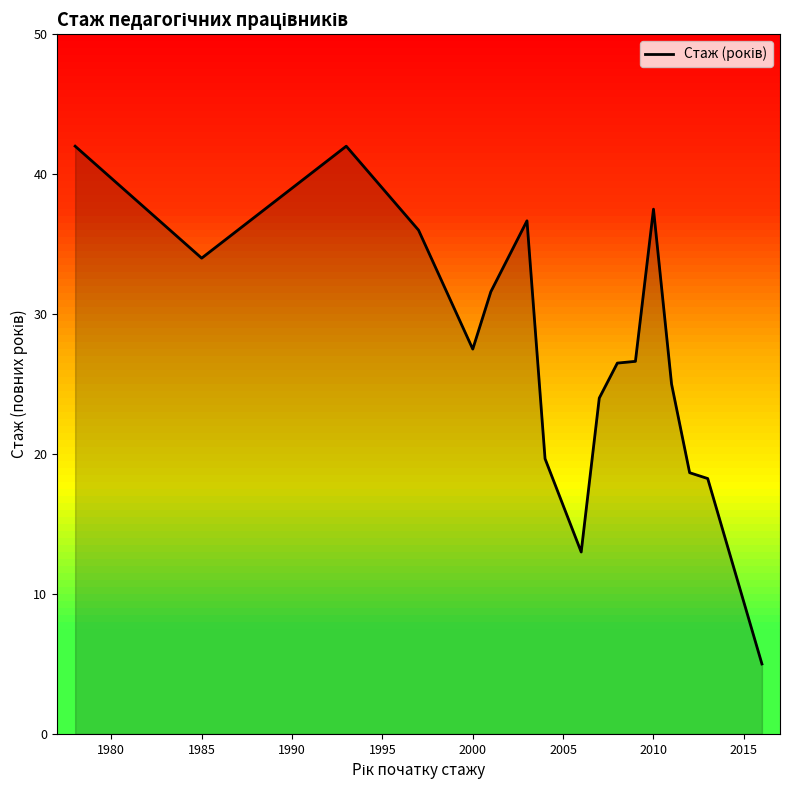

What is the minimum value shown in the chart?

5.0